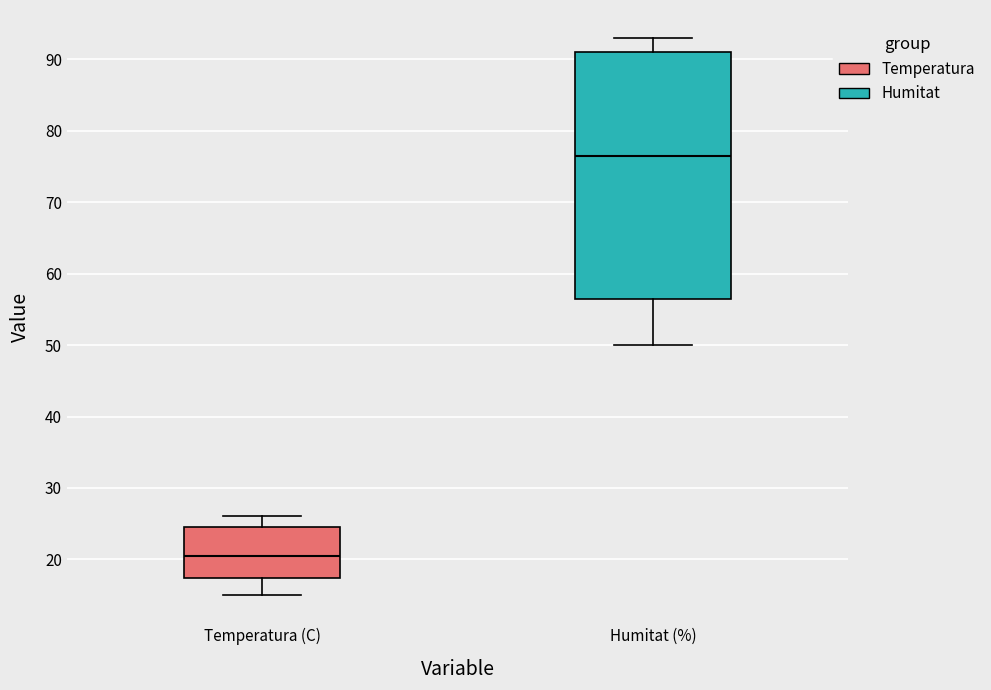

Which box has the lowest median line?

Temperatura (C)